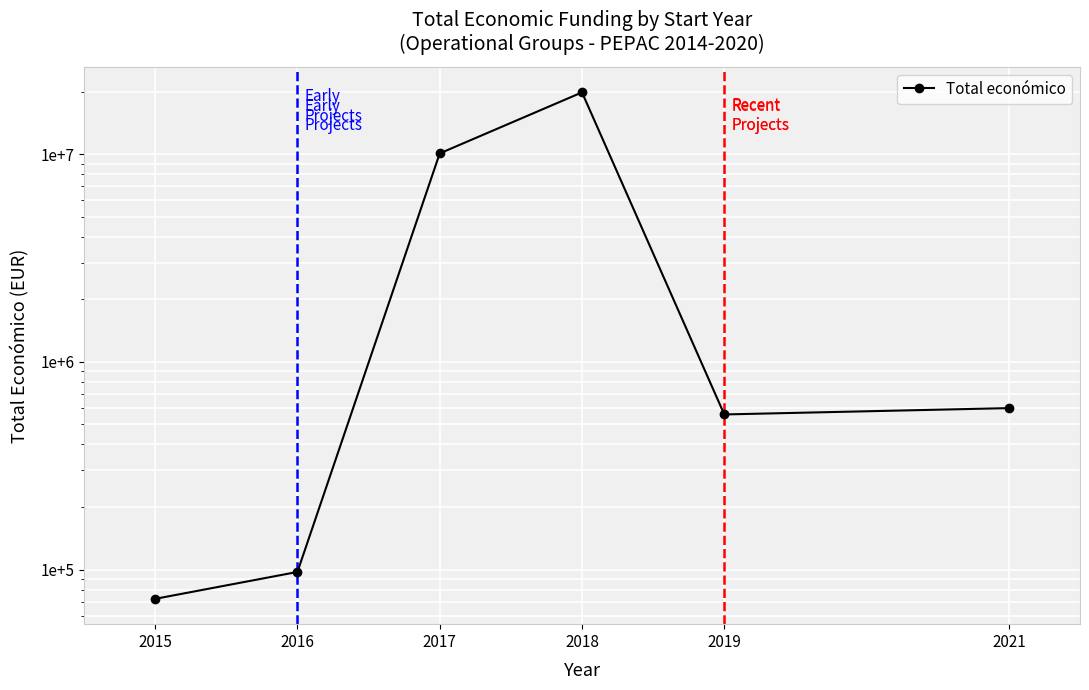

Reading left to right, list all the values displayed in this chart.

72249	97352	10081928	19831735	558011	598659